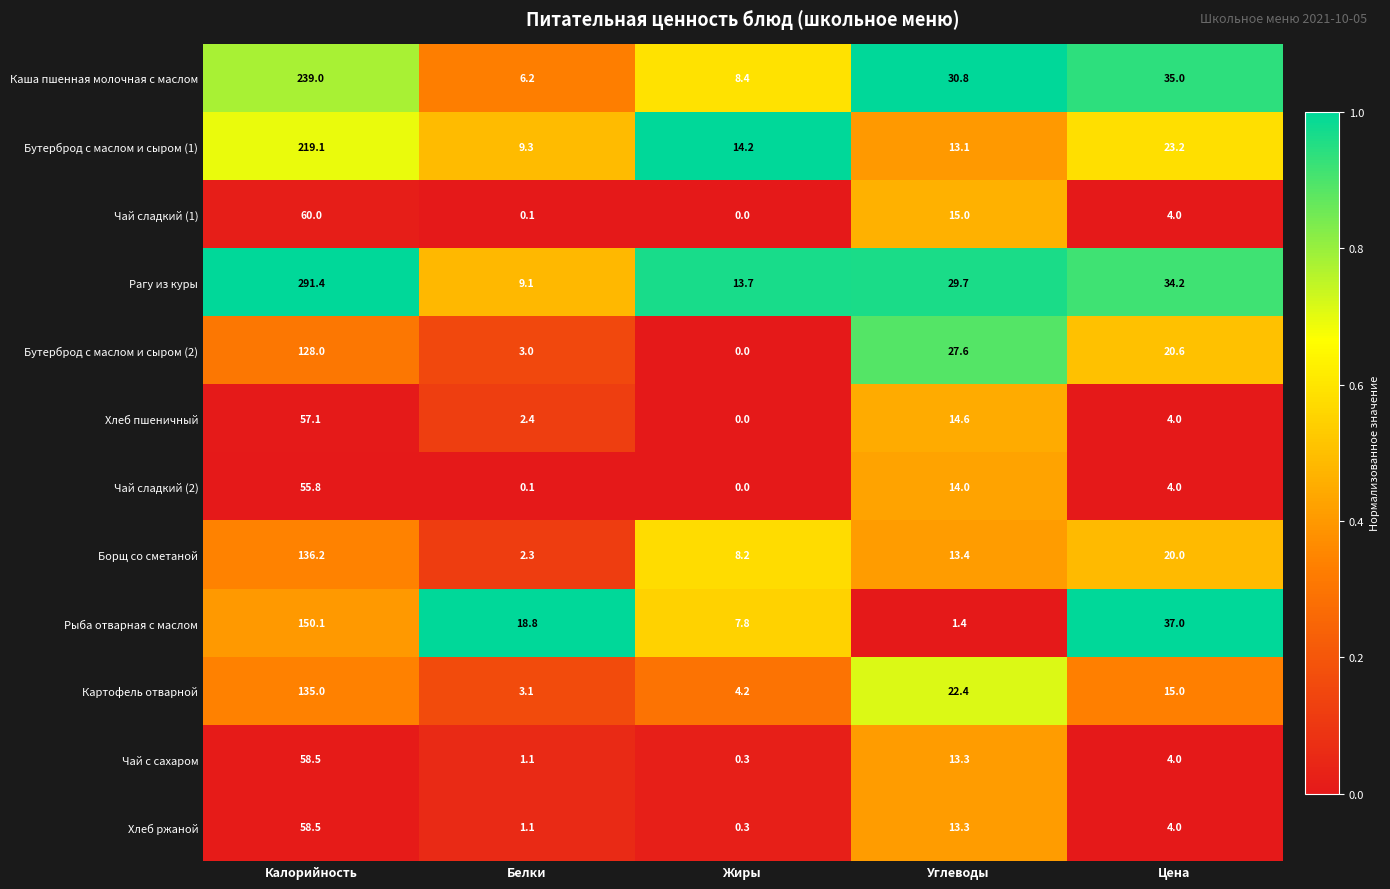

Which series changed the most between Калорийность and Углеводы?

Рагу из куры